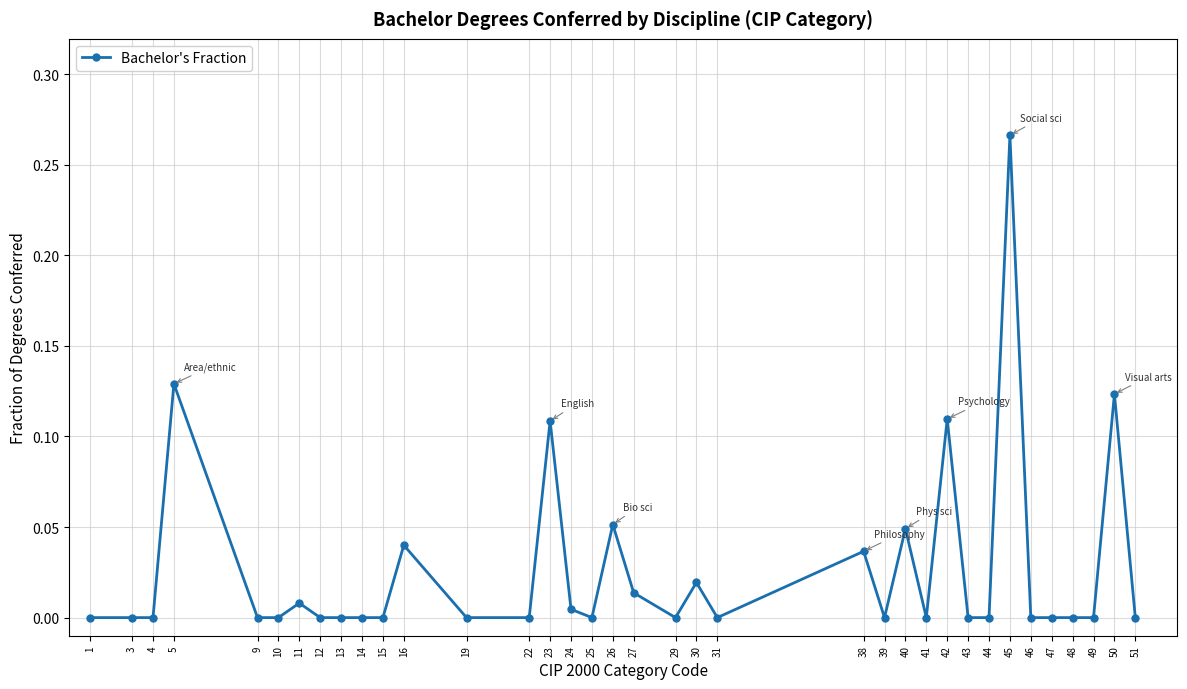

True or false: the data has more than 2 interior local peaks.

True